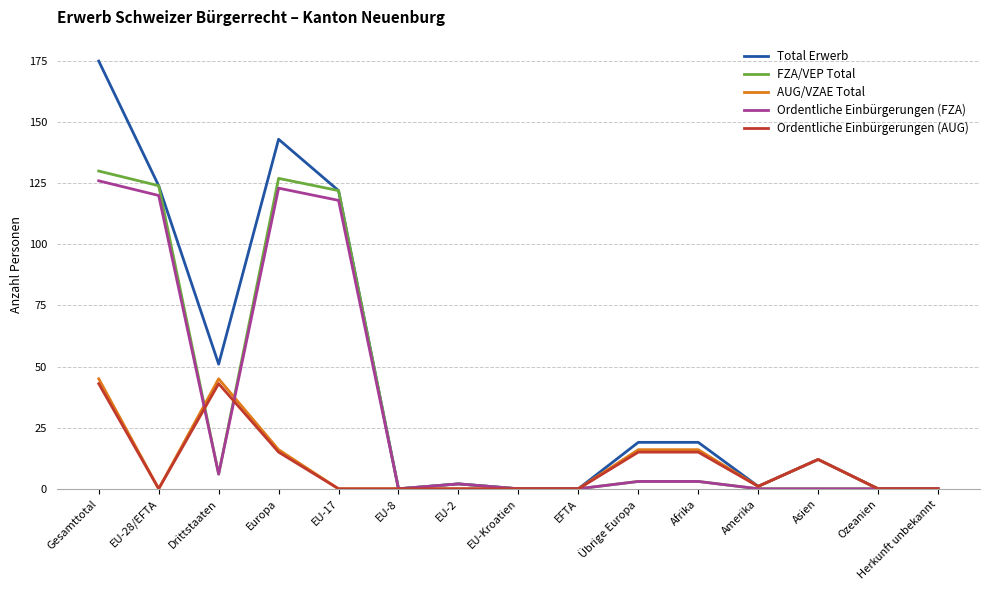

Which series has the largest total across all categories?

Total Erwerb